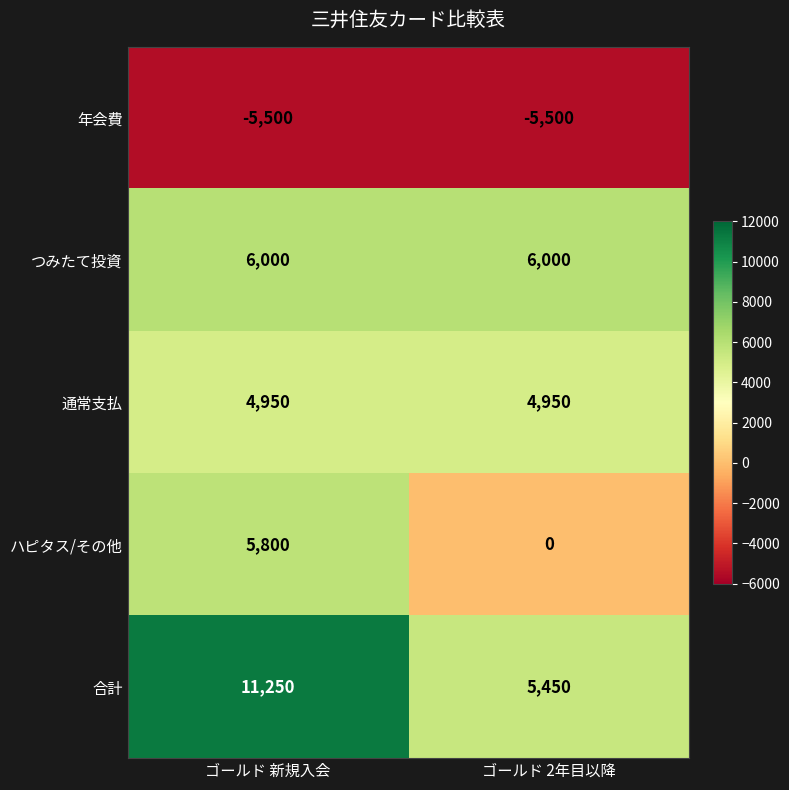

What value does the 通常支払 series have at ゴールド 2年目以降?

4950